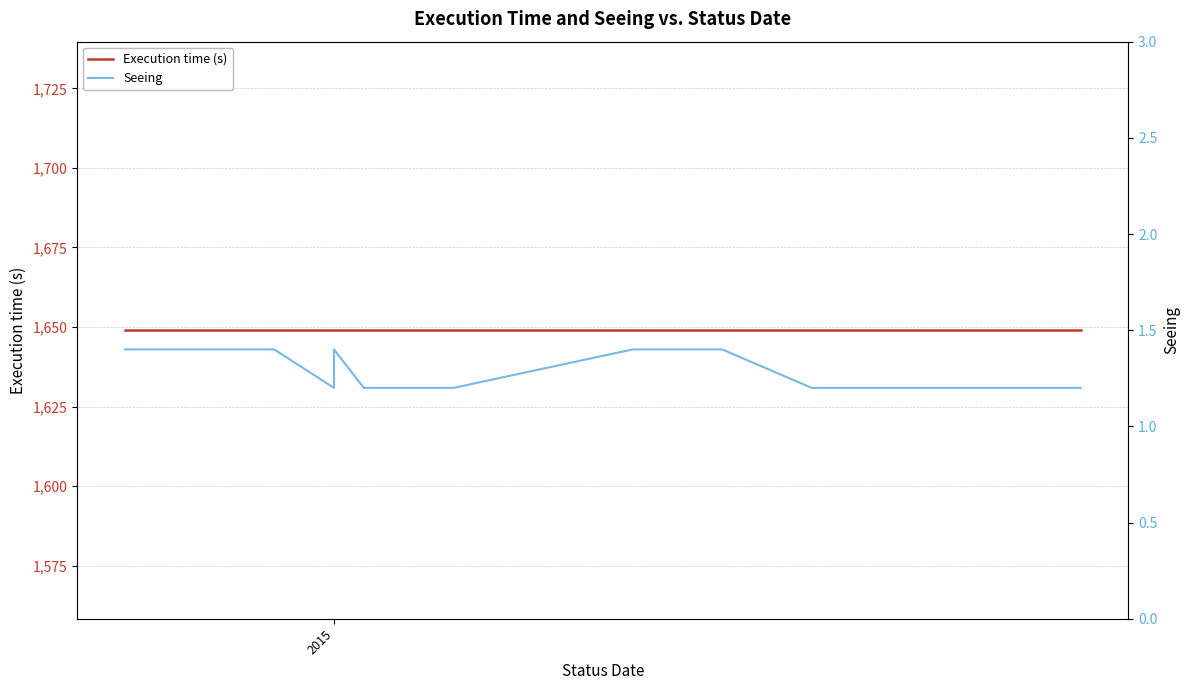

True or false: Seeing has more than 2 points higher than both neighbors.

False